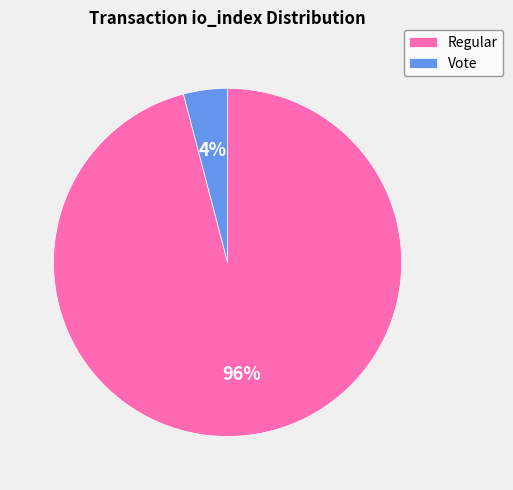

How many slices are in this pie chart?

2